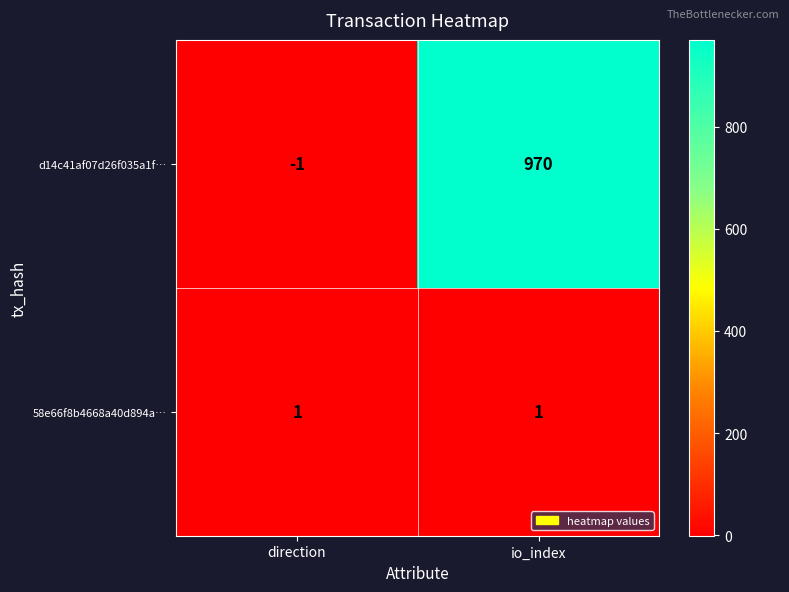

Reading right to left, list all the values displayed in this chart.

d14c41af07d26f035a1f…: io_index=970	direction=-1
58e66f8b4668a40d894a…: io_index=1	direction=1